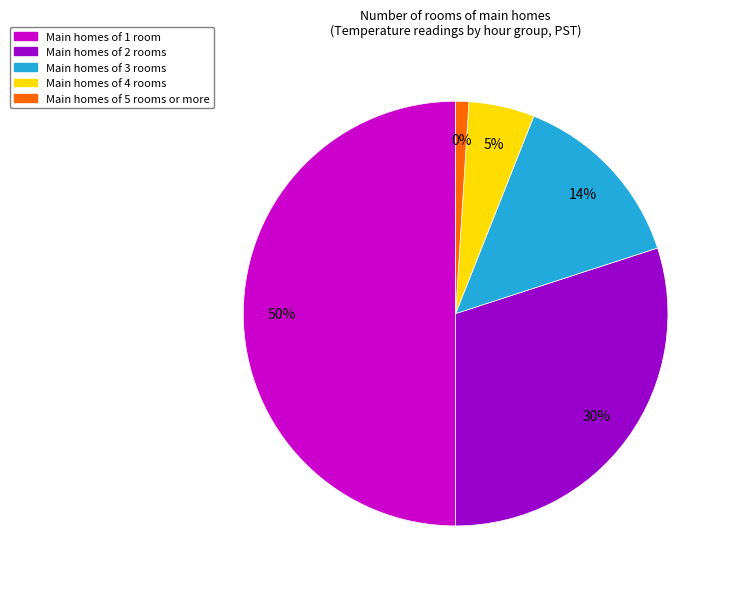

Does any single category account for the majority?

No